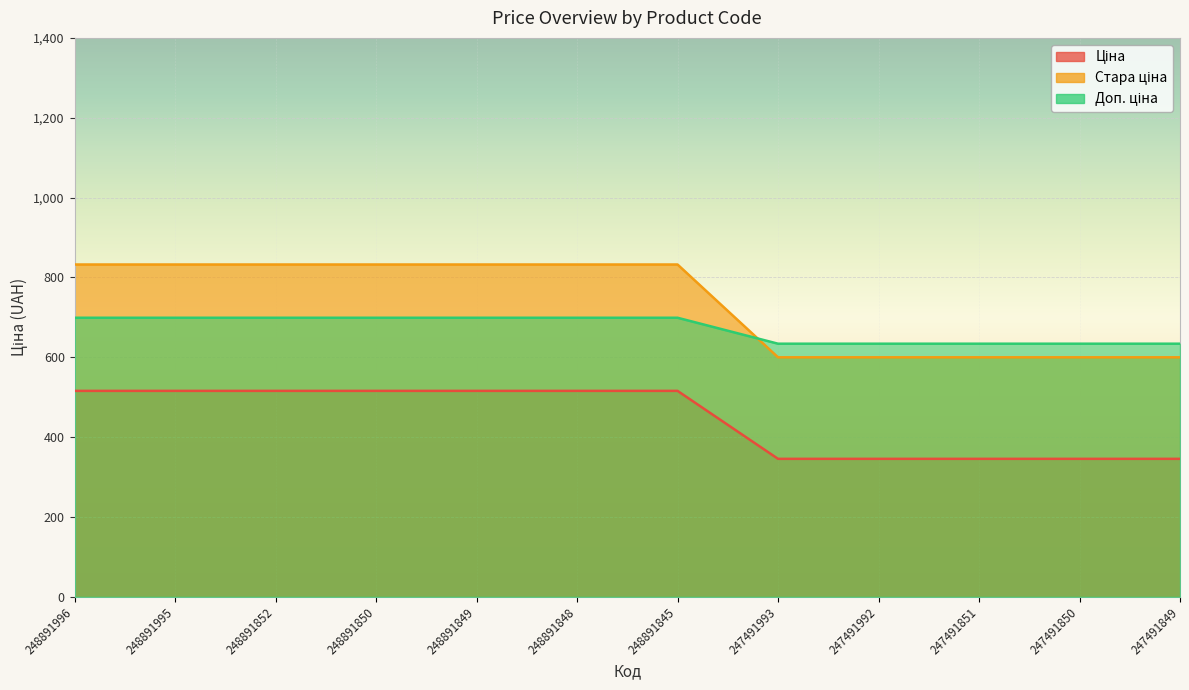

Is the value of Стара ціна at 248891850 greater than the value of Доп. ціна at 248891849?

Yes